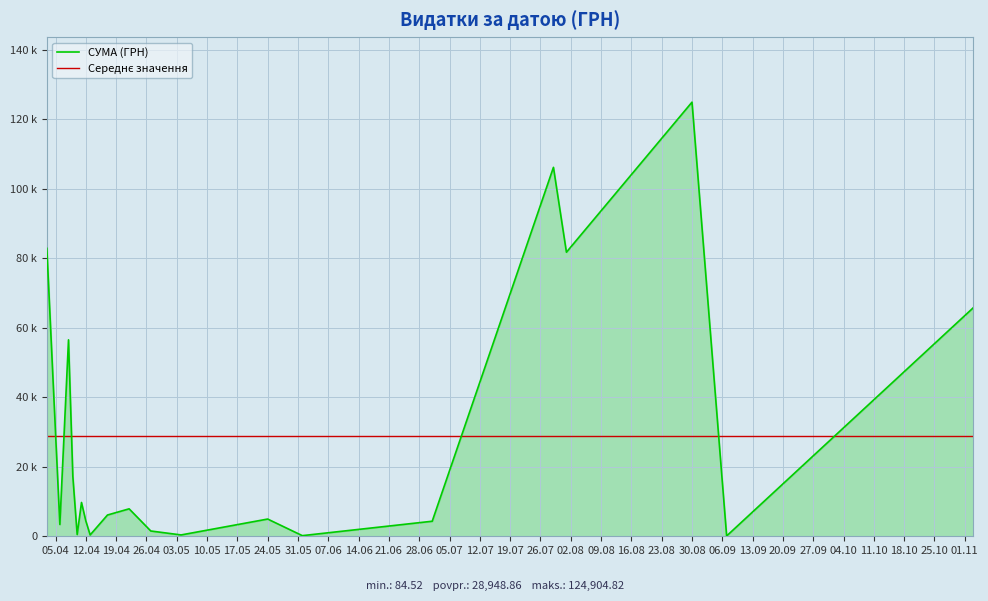

What is the change in value from 12.04.2016 to 27.04.2016?

-2897.8